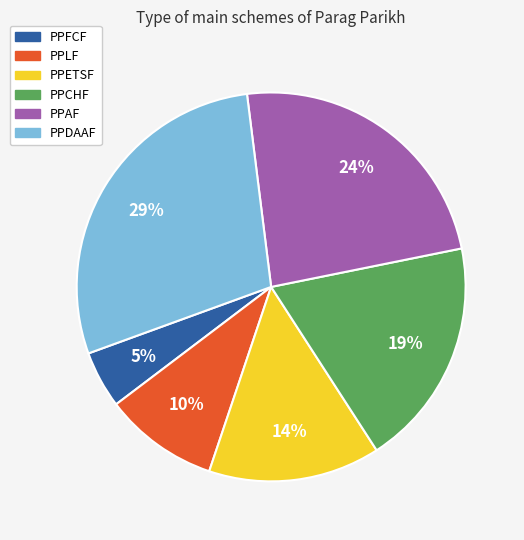

To the nearest percent, what is the difference between the largest and smallest slice percentages?

24%